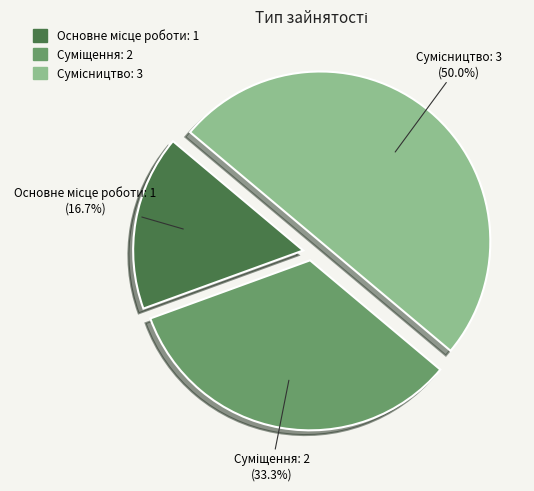

Approximately how many times larger is the value at Суміщення compared to Основне місце роботи?

2.0